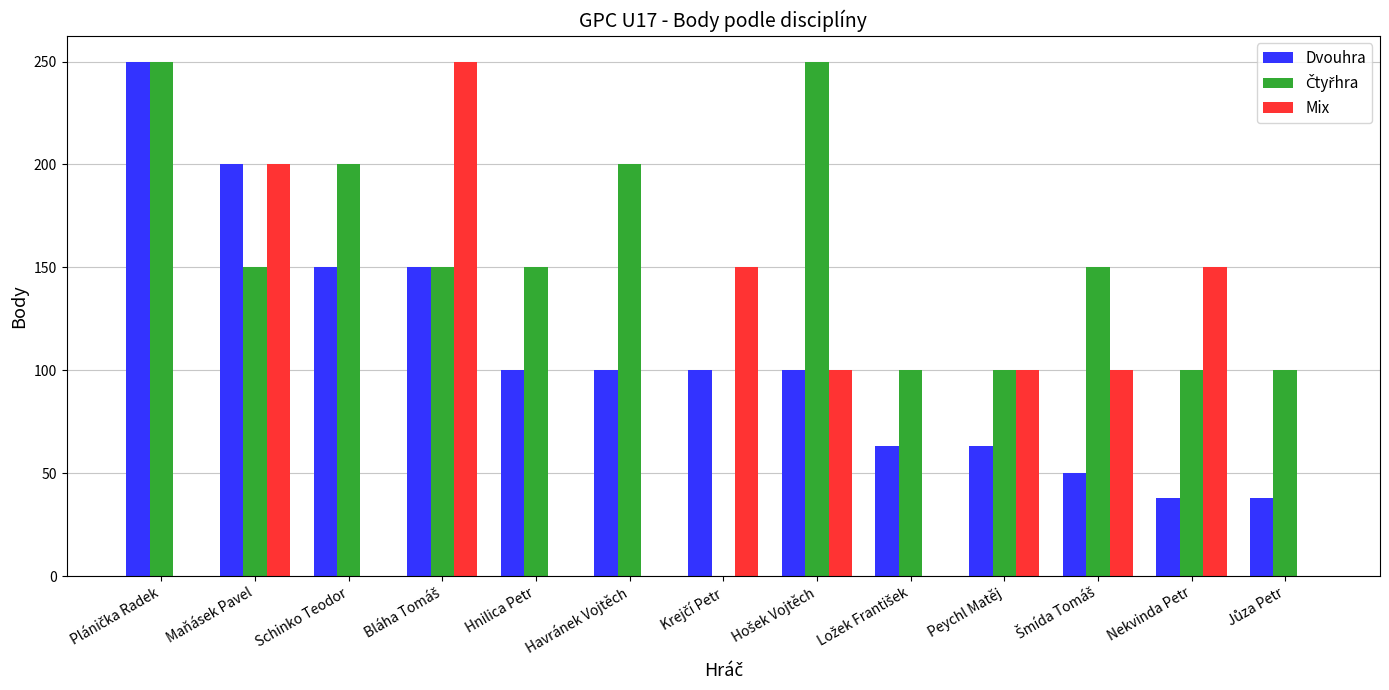

Count the number of categories in the chart.

13